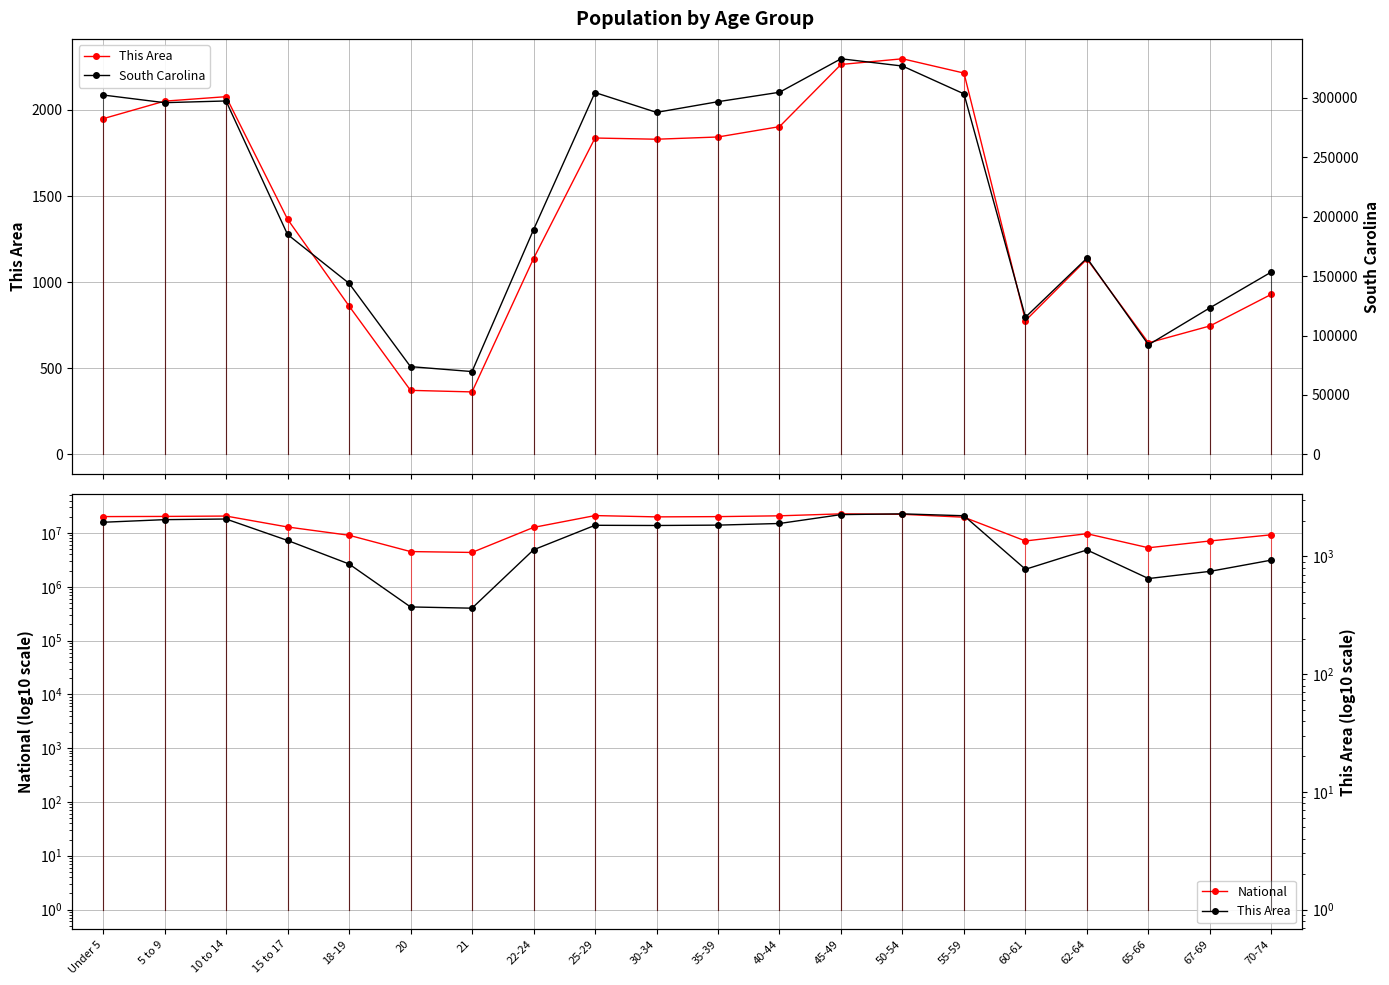

True or false: National has more than 0 interior local peaks.

True